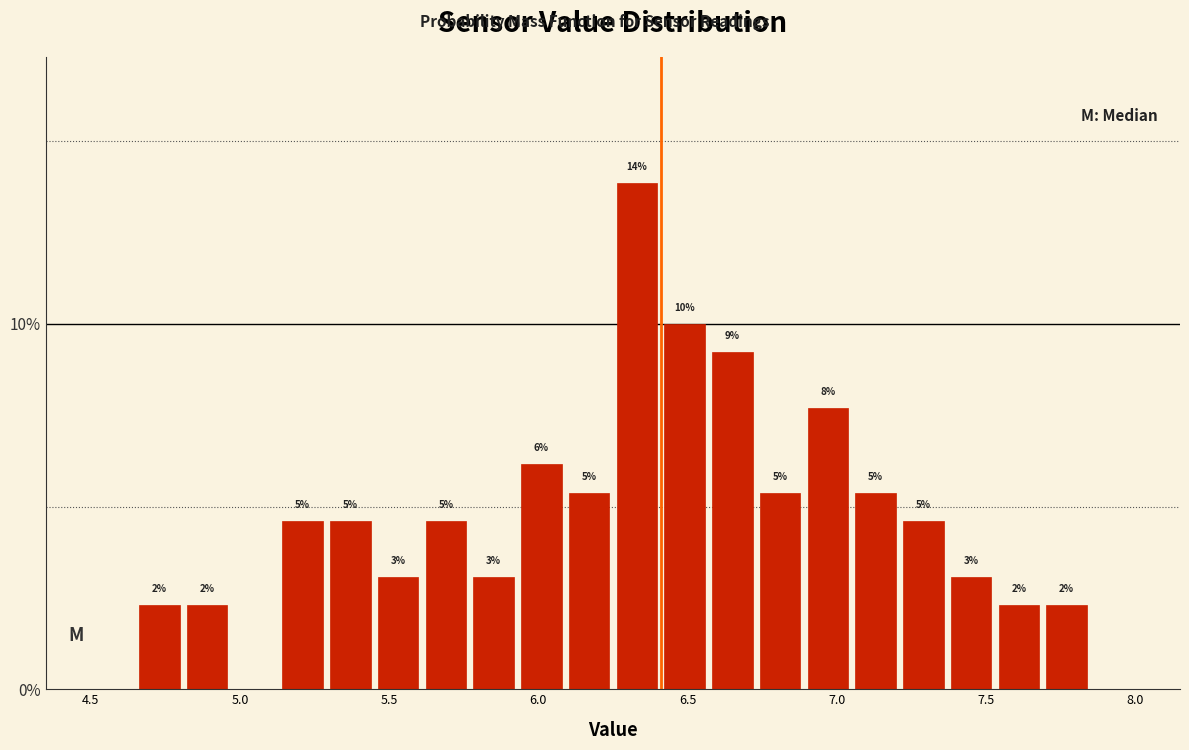

Read against the x-axis, roughly where is the centre of the tallest bar?

6.35